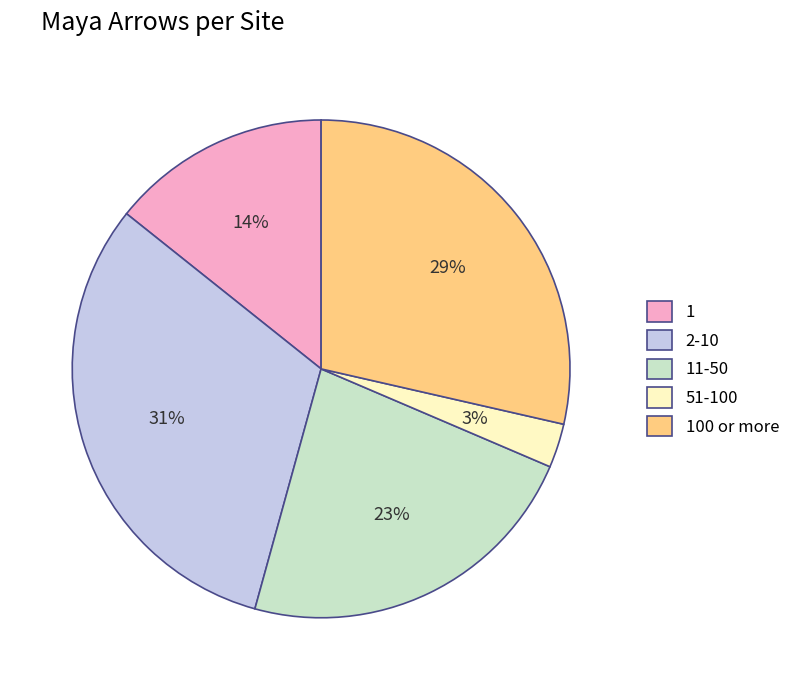

Combined, do 1 and 51-100 account for over 50%?

No